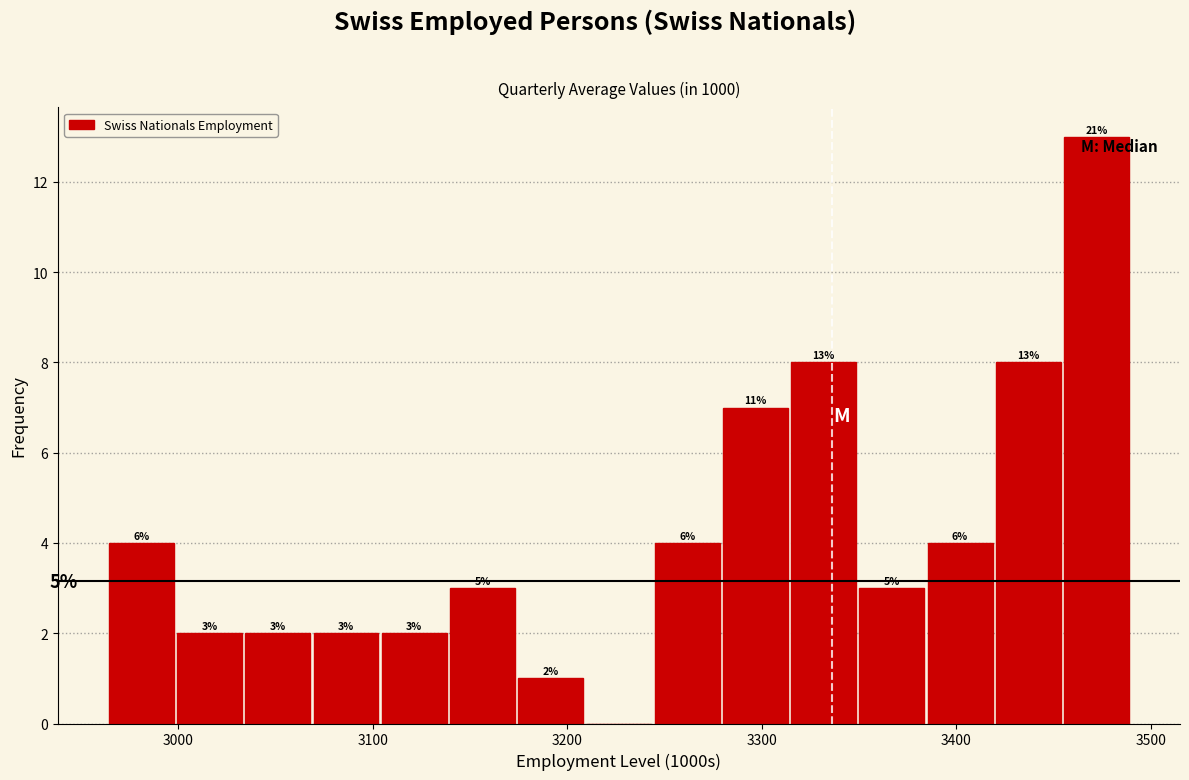

Read against the x-axis, roughly where is the centre of the tallest bar?

3470